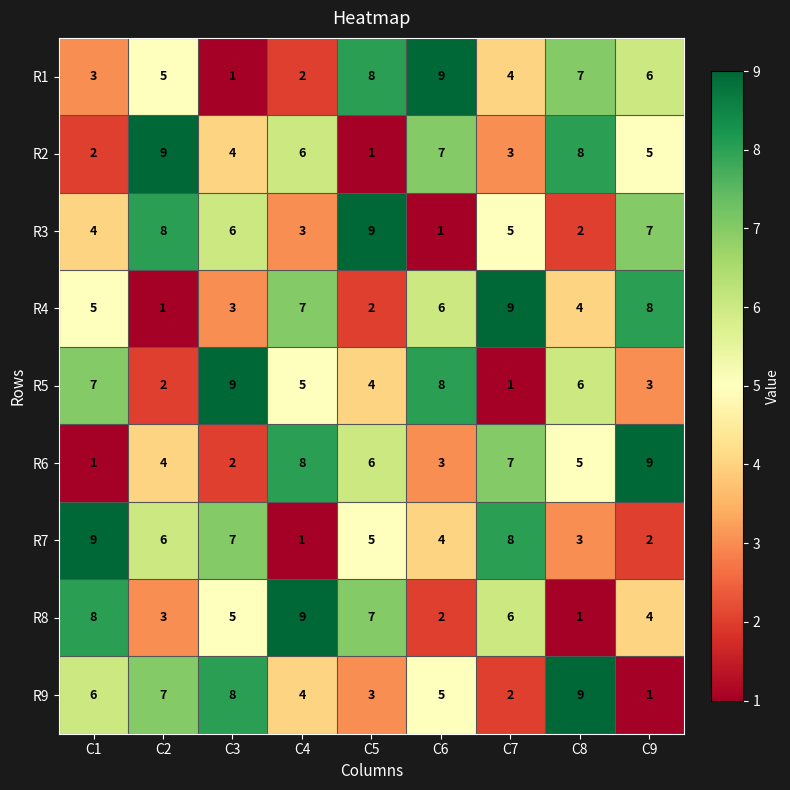

What is the spread (max minus min) of values at C5?

8